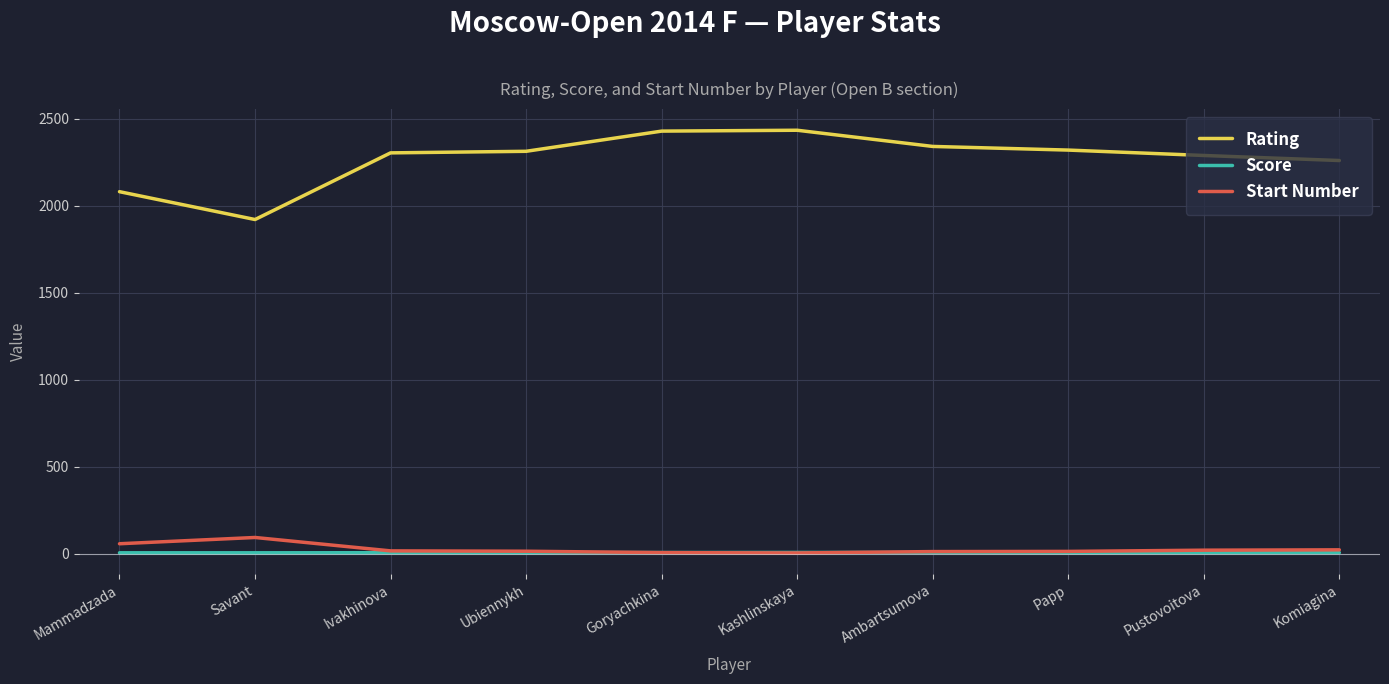

The value of Score at Mammadzada is 5.0. True or false?

True